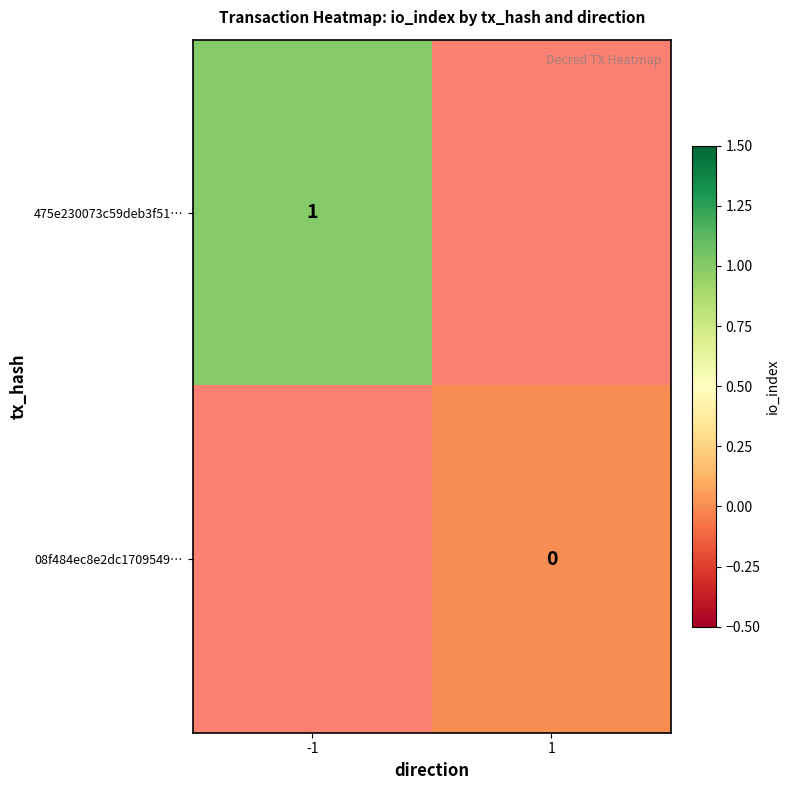

True or false: 475e230073c59deb3f51… has a value of 1 at -1.

True